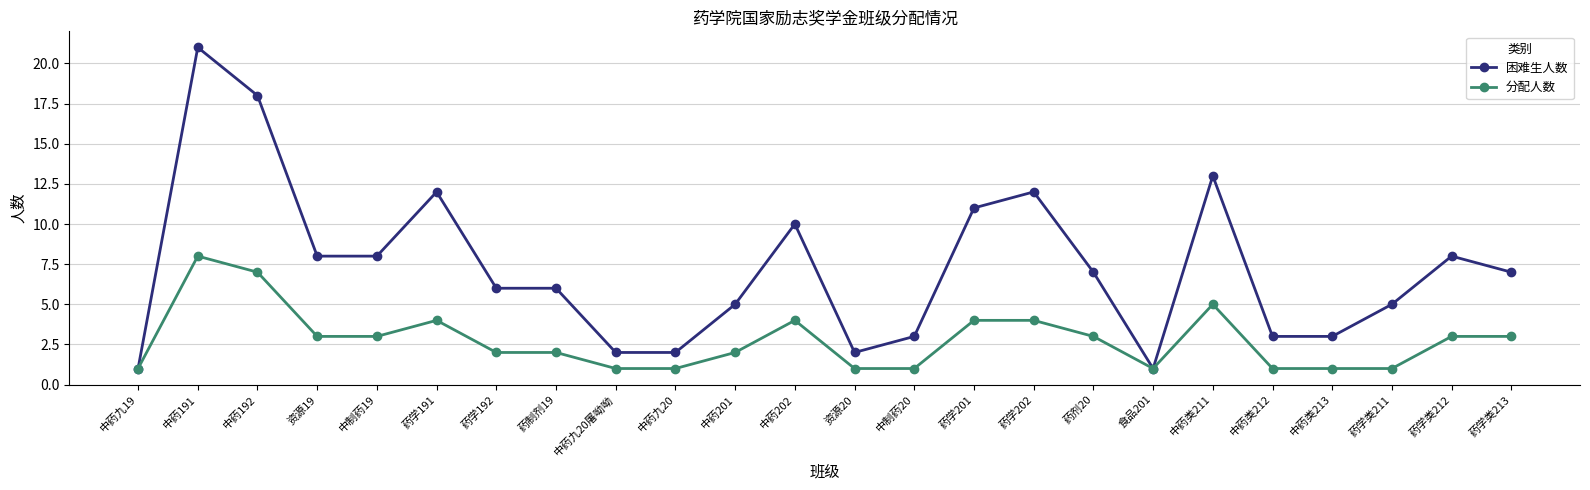

What is the average value of the 分配人数 series?

3